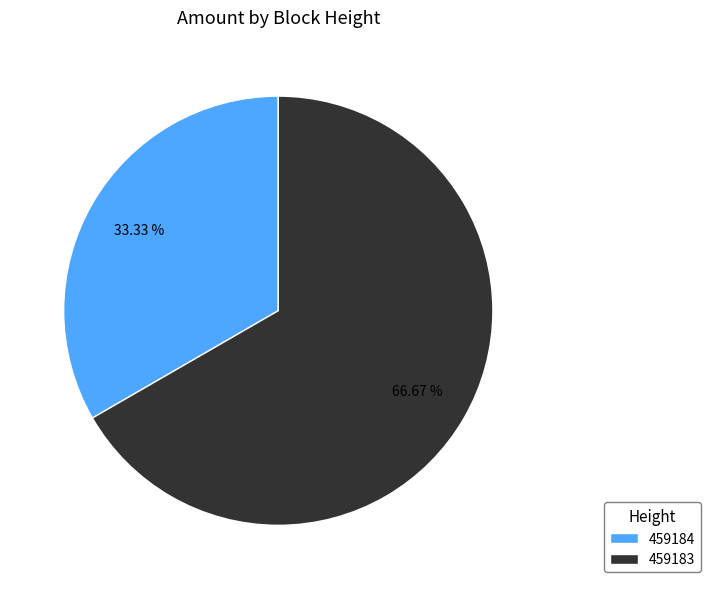

Which category has the smallest portion of the pie?

459184